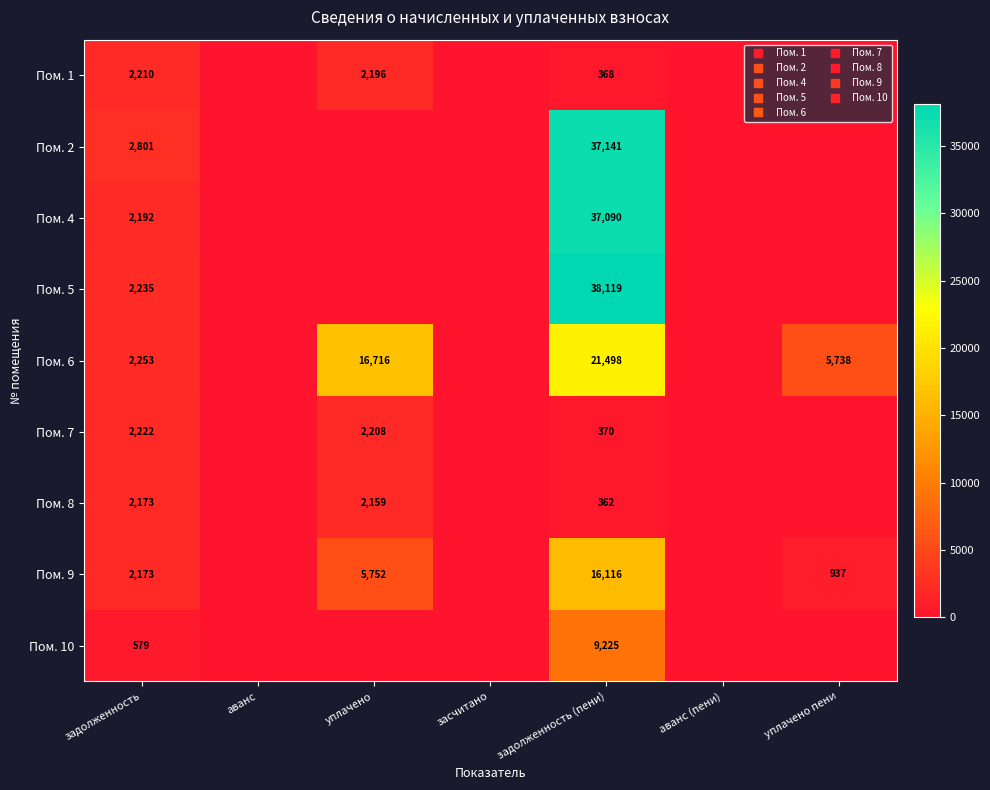

Which has a higher value, задолженность (пени) or уплачено пени?

задолженность (пени)